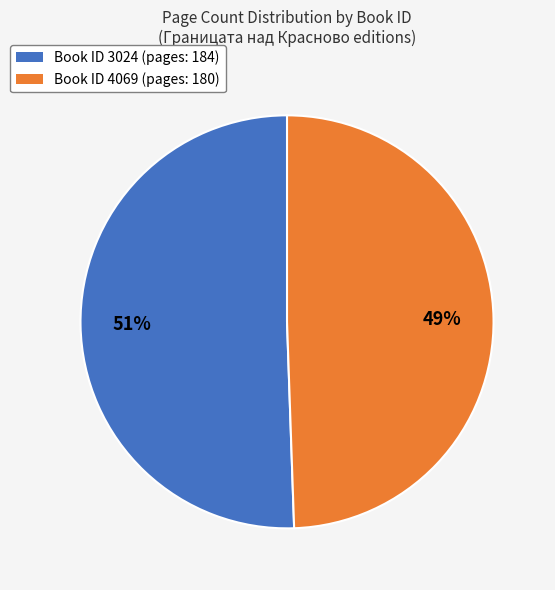

Which slice represents more than half of the pie?

Book ID 3024 (pages: 184)